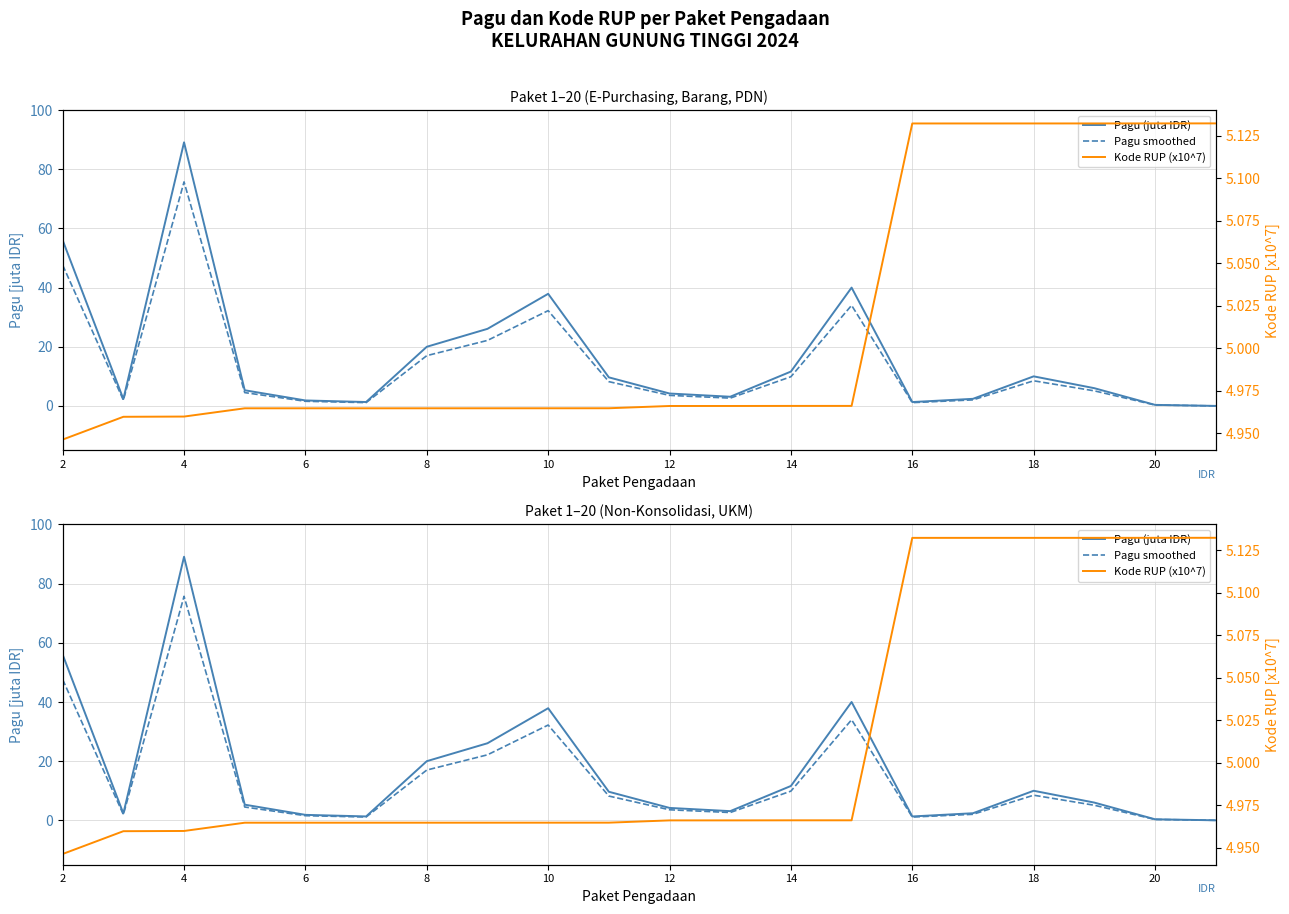

True or false: Pagu smoothed and Pagu (juta IDR) intersect in this chart.

False